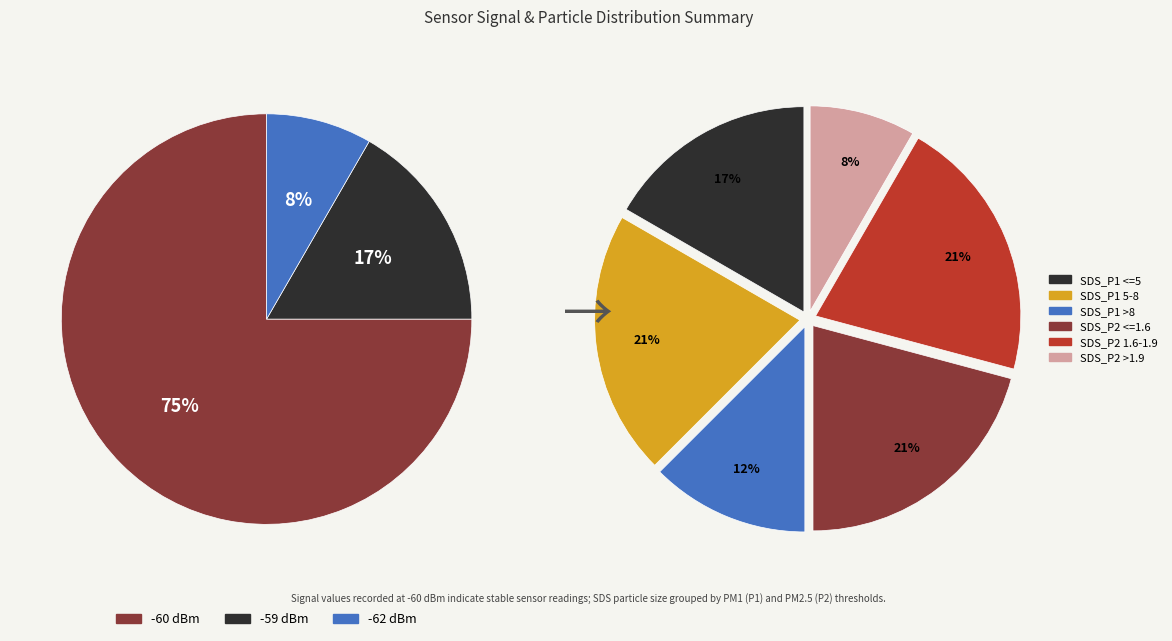

Is 00:05 the majority of the pie?

No